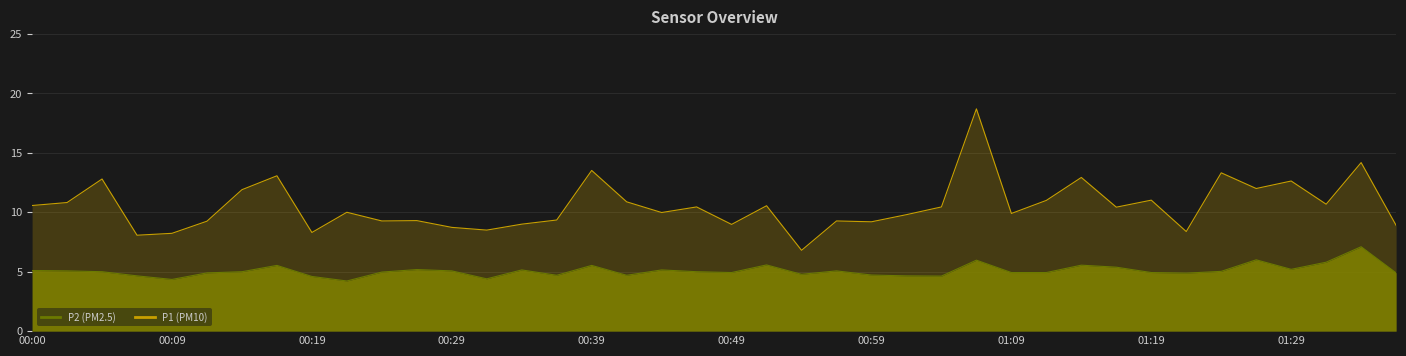

How many values exceed 10?

20